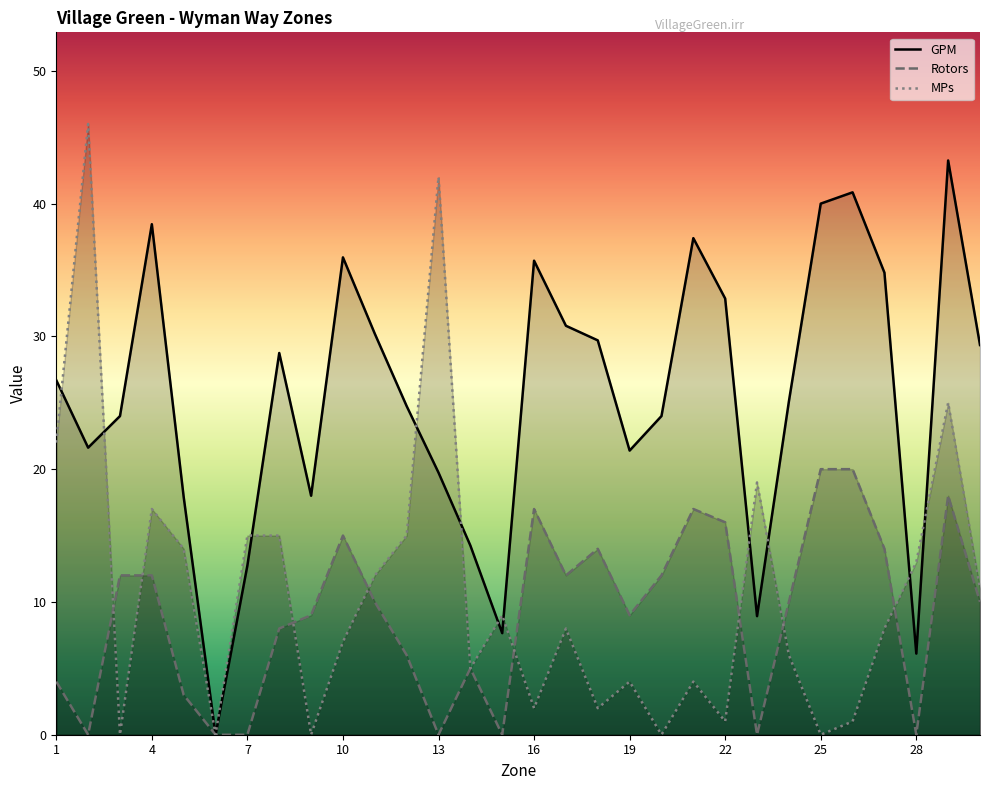

Where does the Rotors series first go above 10?

3